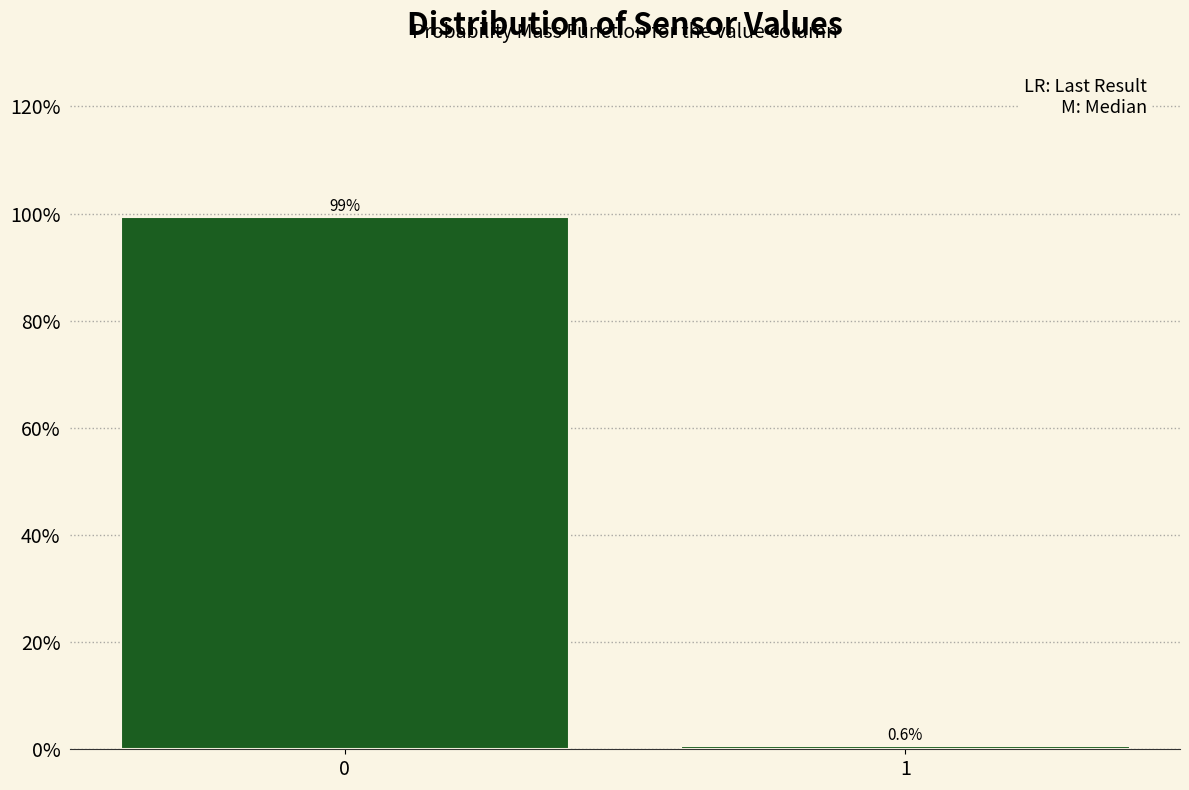

Reading left to right, what are all the values shown in this chart?

0=99.4	1=0.6